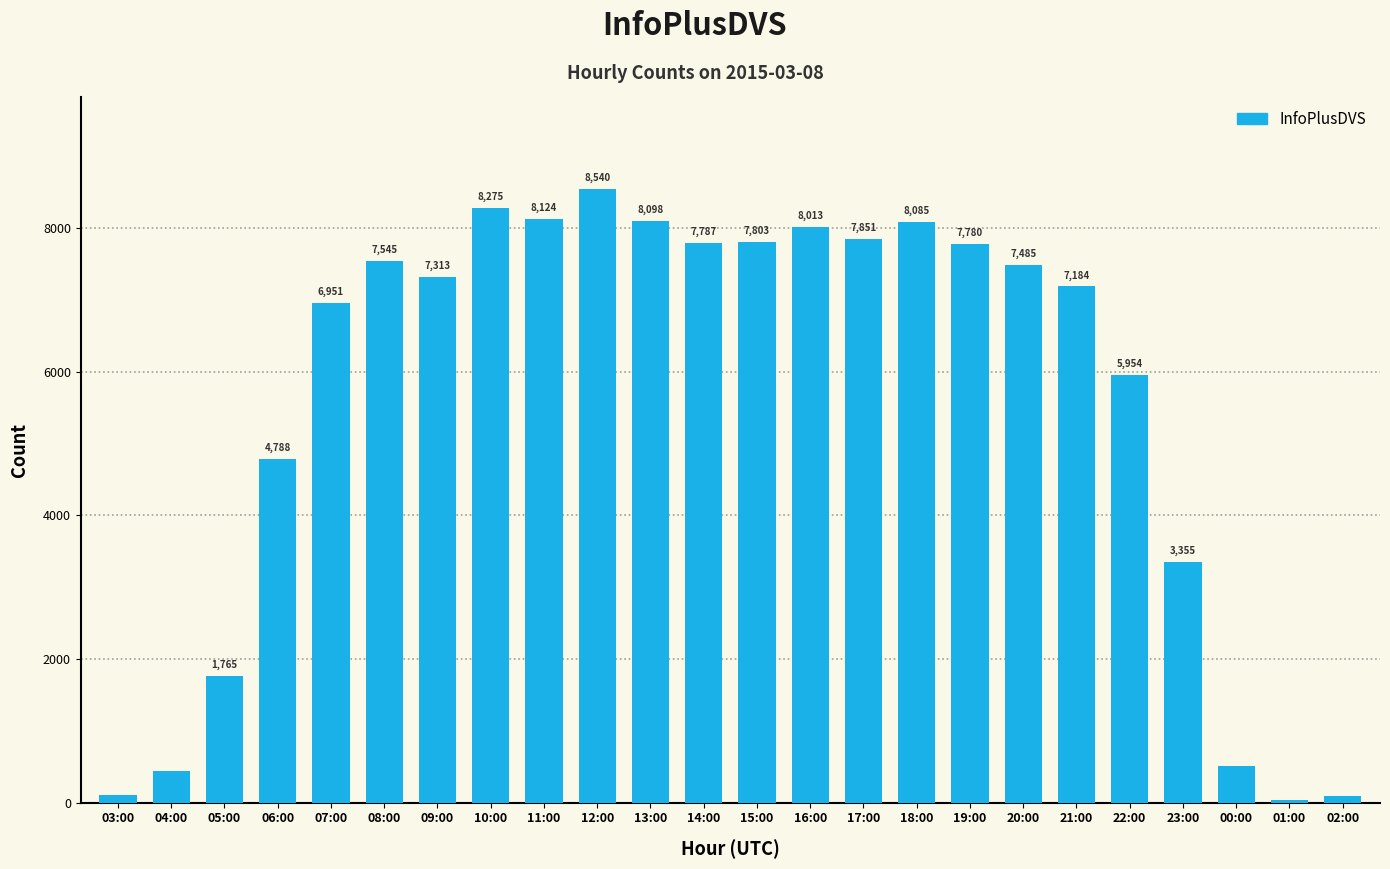

At which category does the chart reach its minimum across all series?

01:00